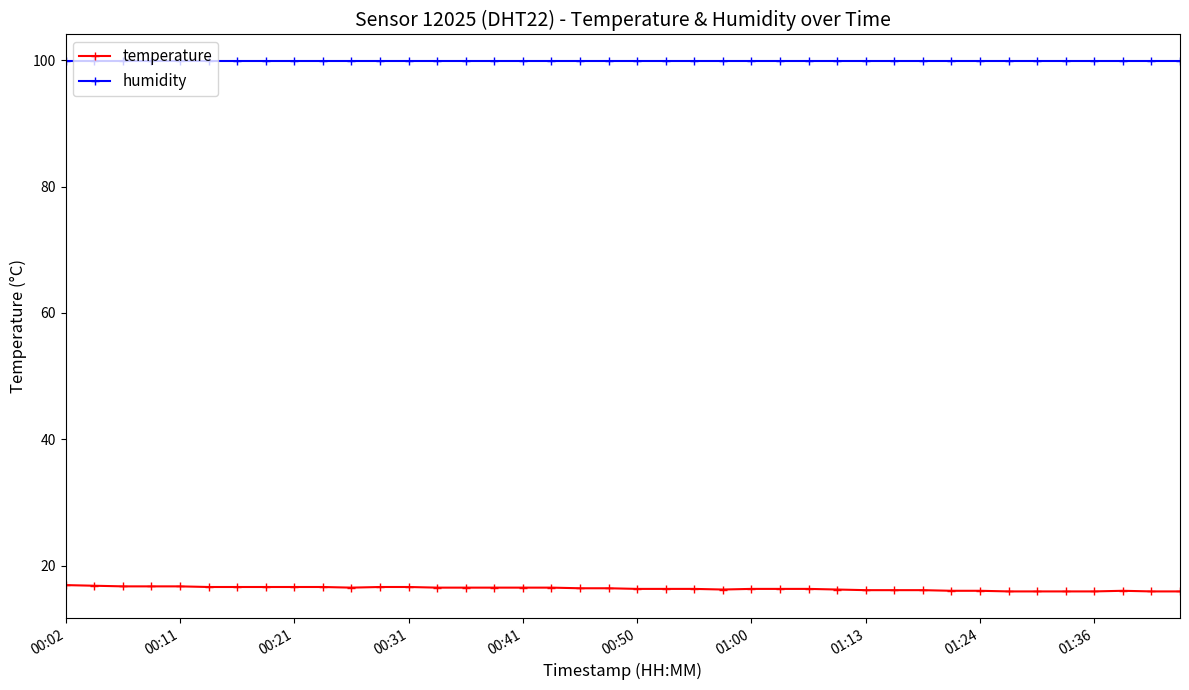

List the series in order of their peak value, lowest first.

temperature, humidity